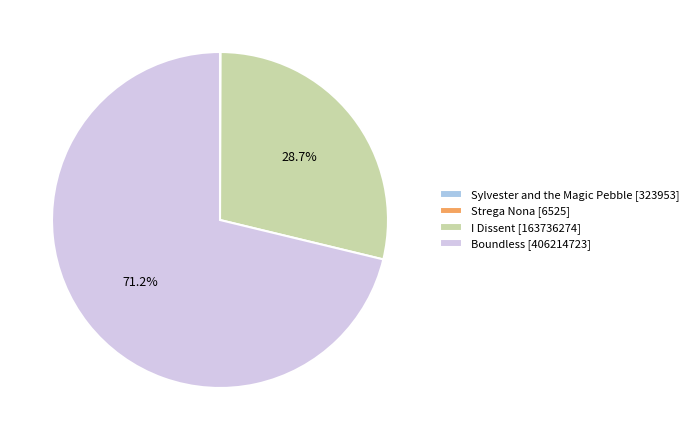

What percentage do I Dissent [163736274] and Boundless [406214723] together represent?

99.9%